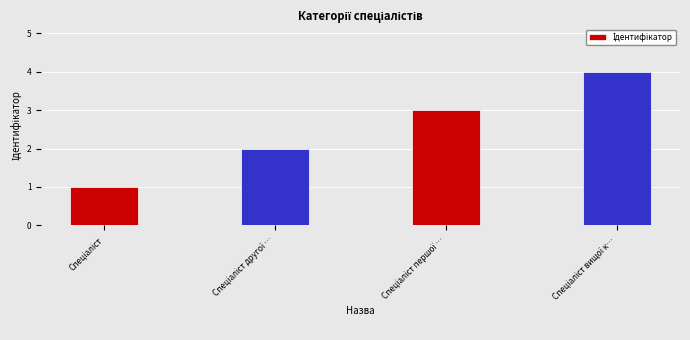

What is the greatest value displayed?

4